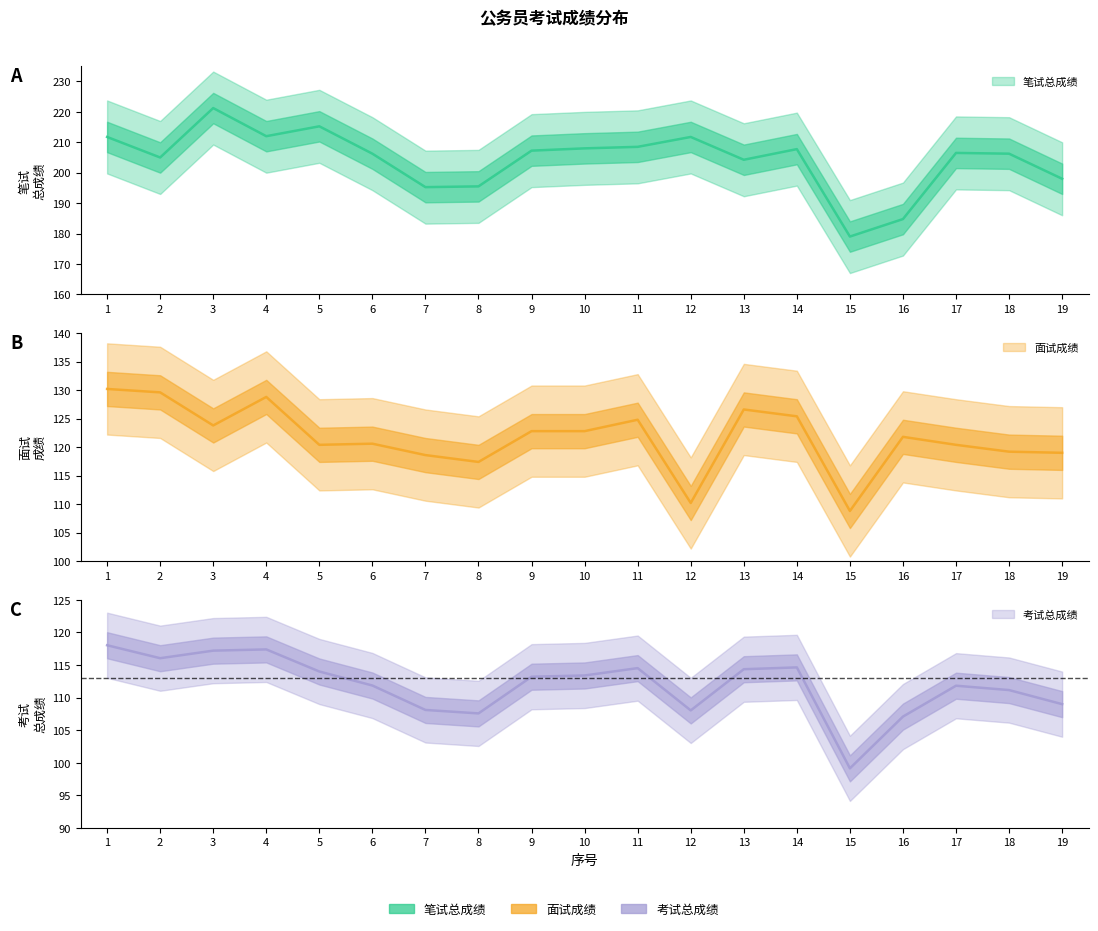

True or false: 笔试总成绩 and 面试成绩 intersect in this chart.

False